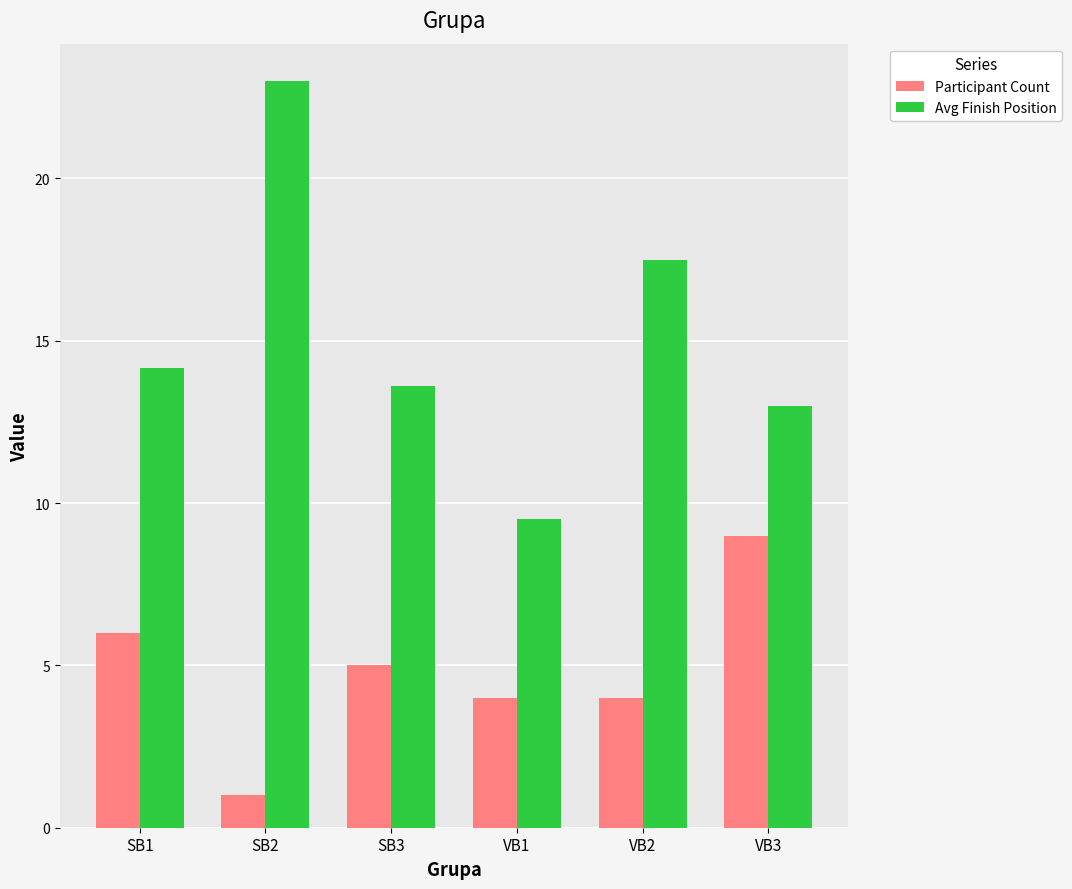

Is it true that Participant Count equals 7.8 at SB3?

False